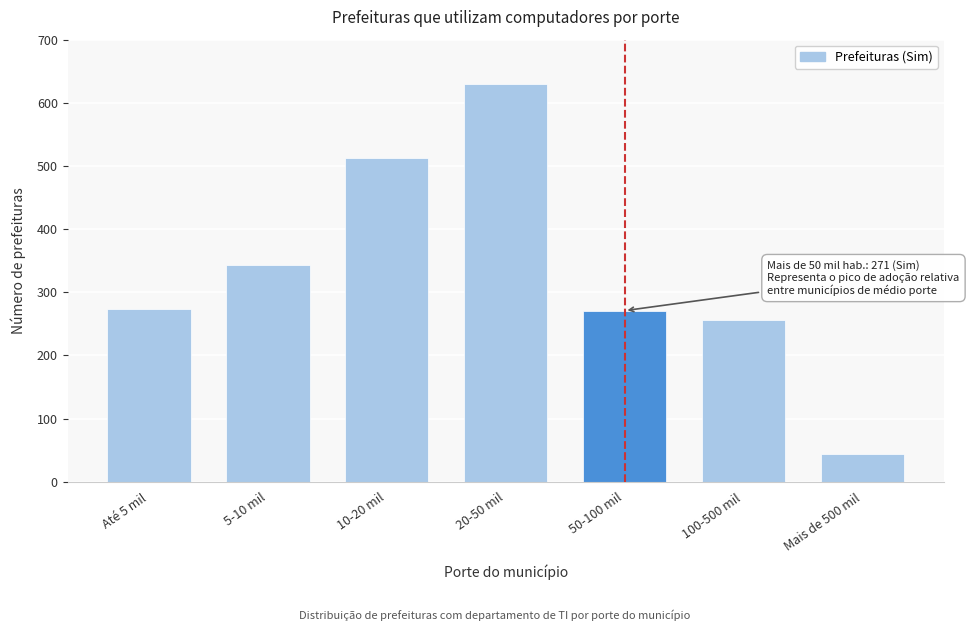

Reading left to right, list all the values displayed in this chart.

274	344	513	630	271	256	44